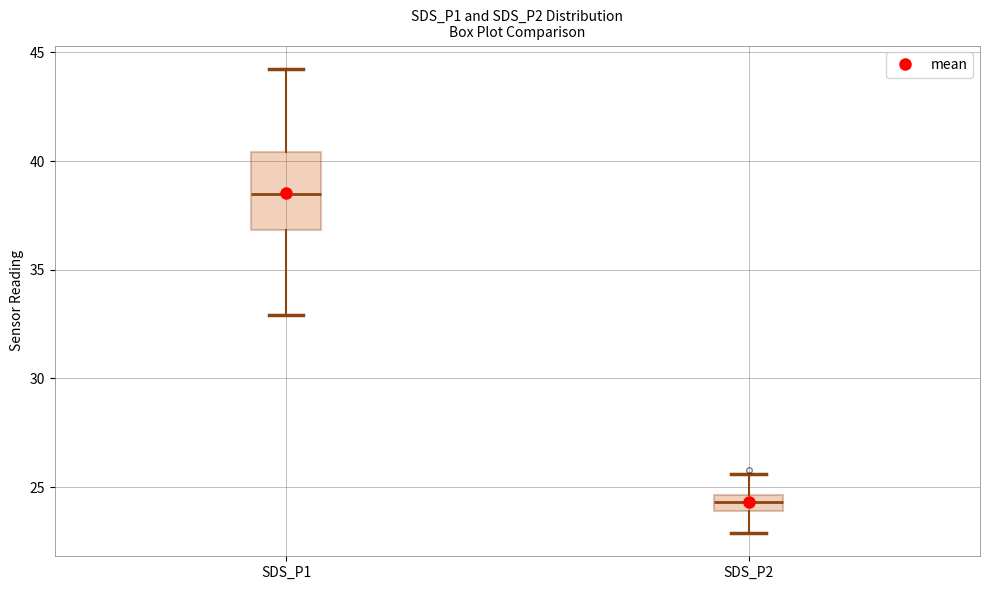

Where is the lower edge of the box for SDS_P1 on the y-axis? The values are not printed on the chart, so give them approximately, as read against the axis.

37.0